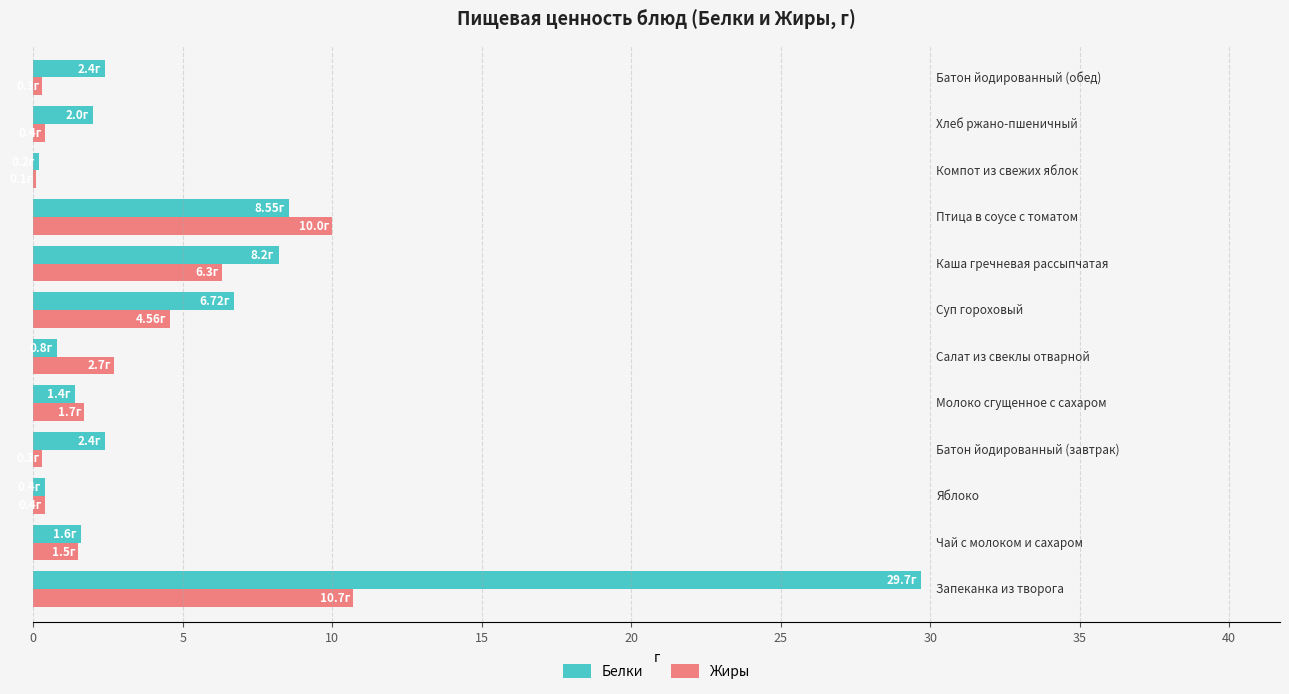

What is the sum of all Белки values?

64.4